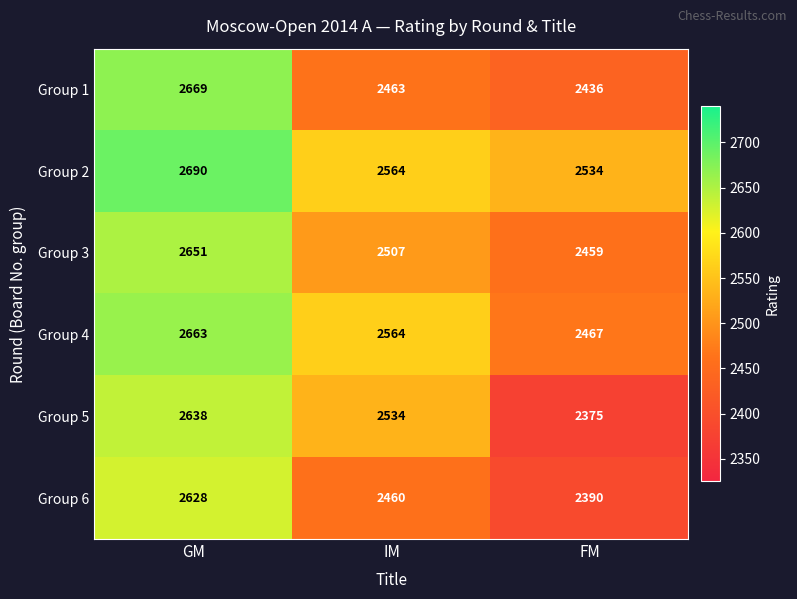

At FM, list the series in order from largest to smallest.

Group 2, Group 4, Group 3, Group 1, Group 6, Group 5